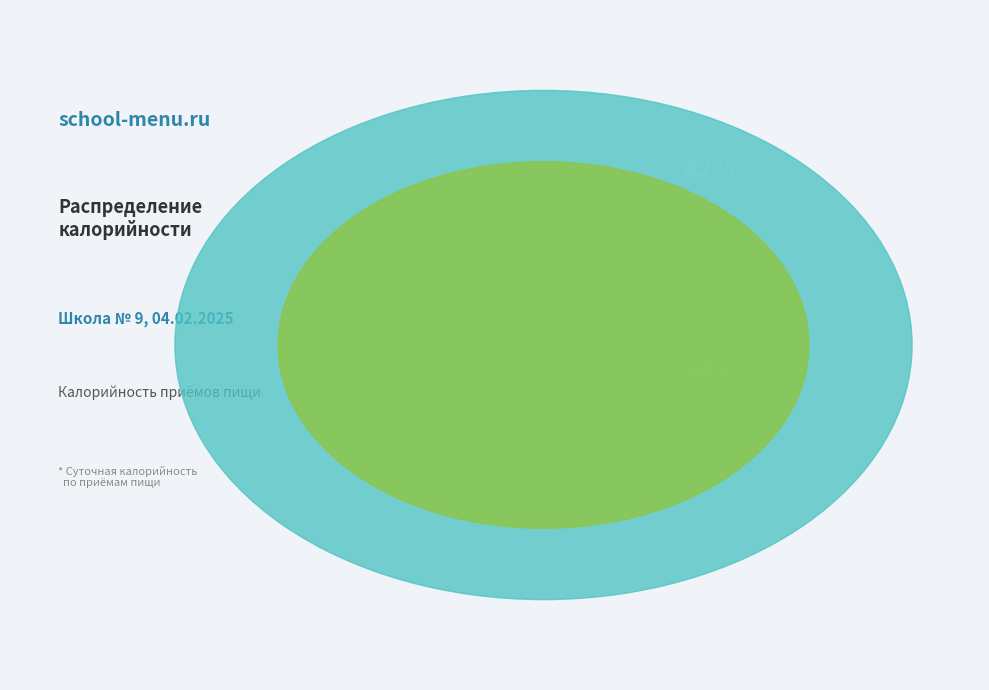

Rank the categories by value from lowest to highest.

Завтрак, Обед